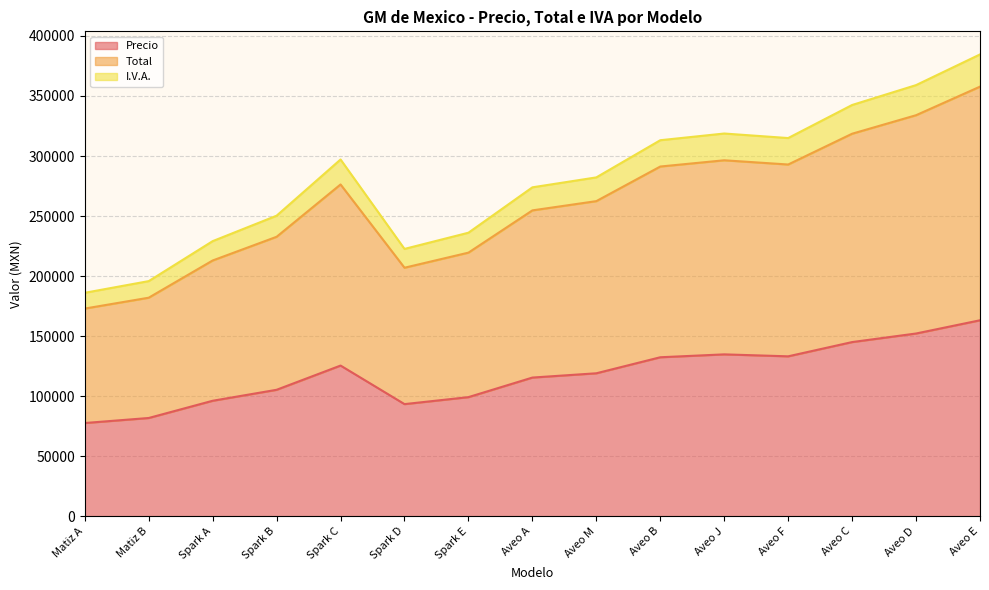

What is the smallest value displayed?

77604.0